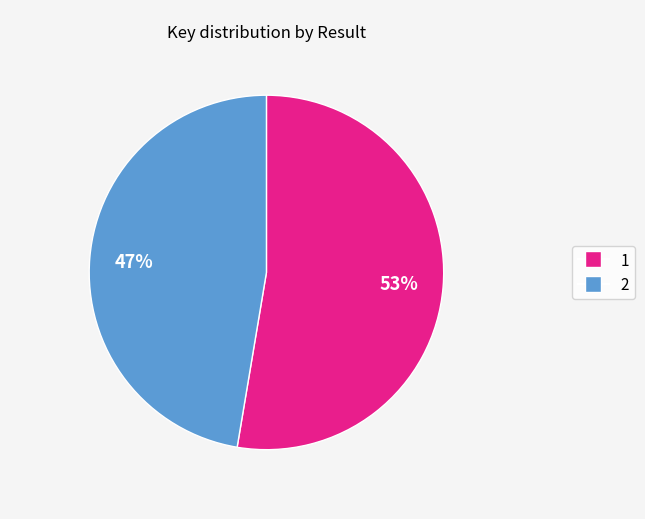

Count the number of slices in the pie.

2